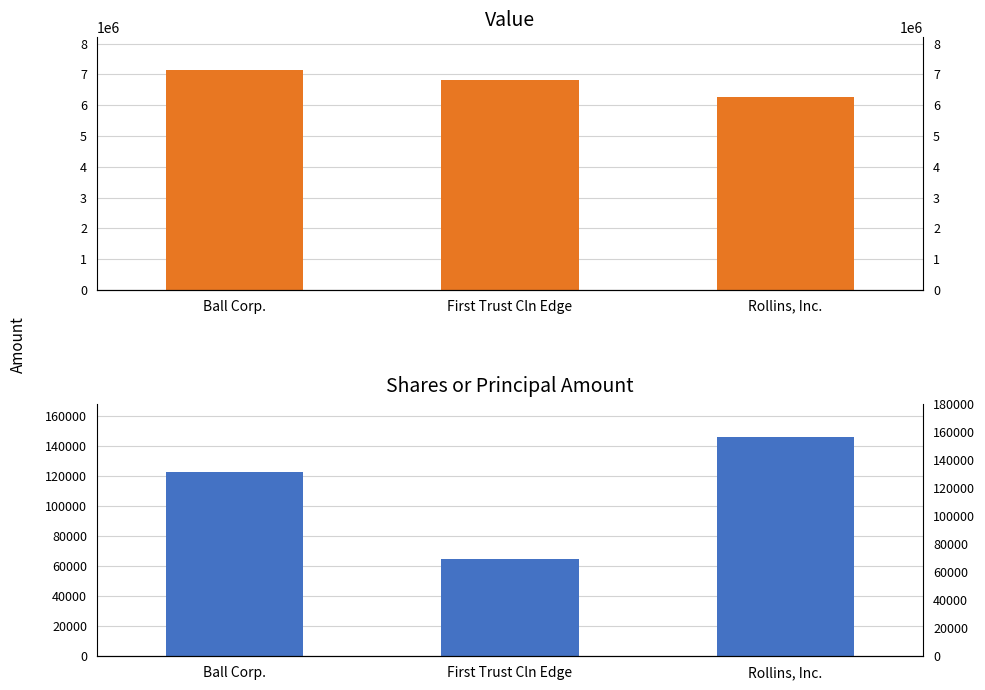

Which series has the largest range (max minus min)?

Value